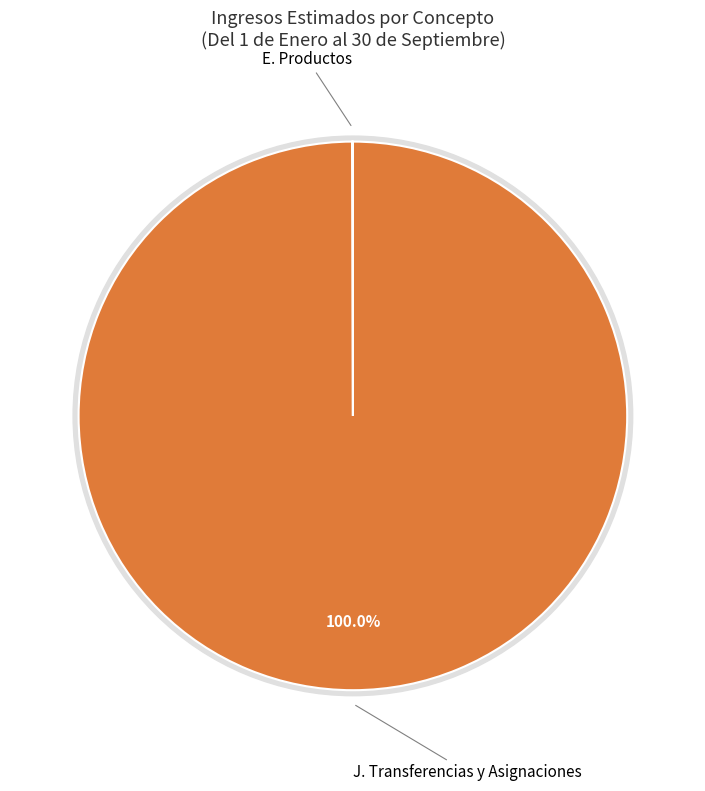

How many segments does this pie chart have?

2